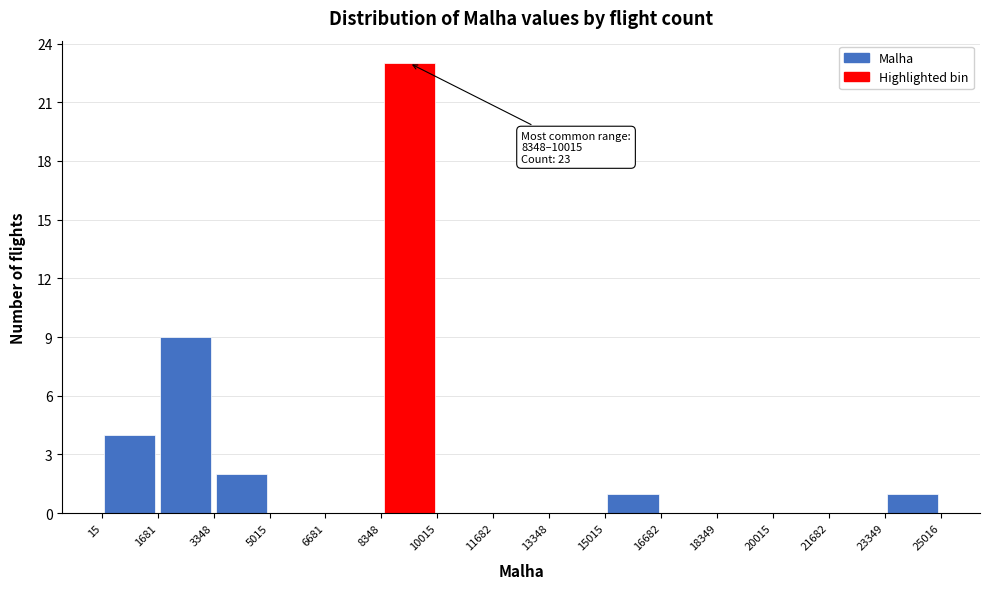

Over which range of the x-axis is the bar tallest?

8348 to 10015